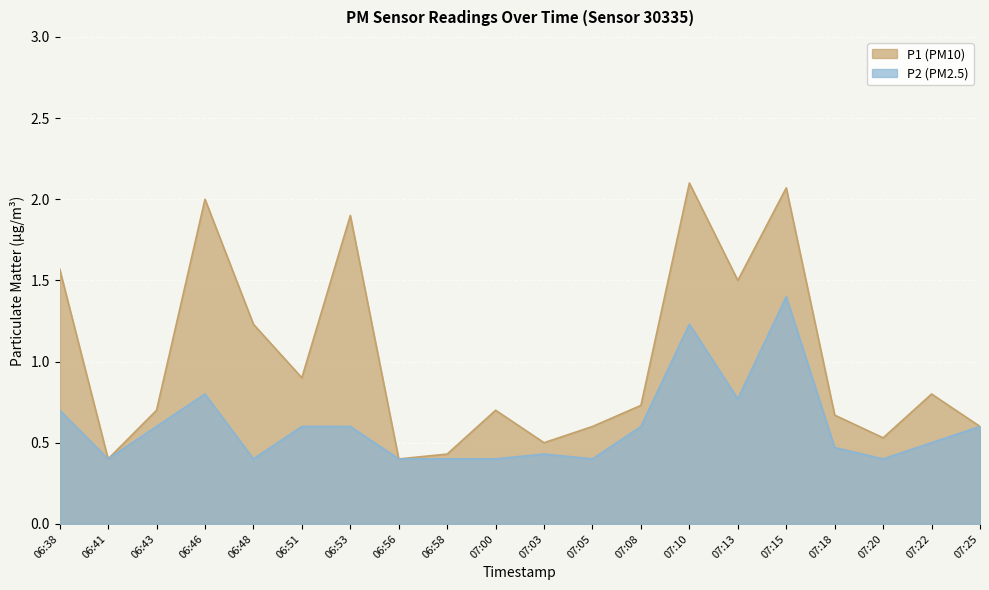

Where is P2 nearest to the value 0?

06:41